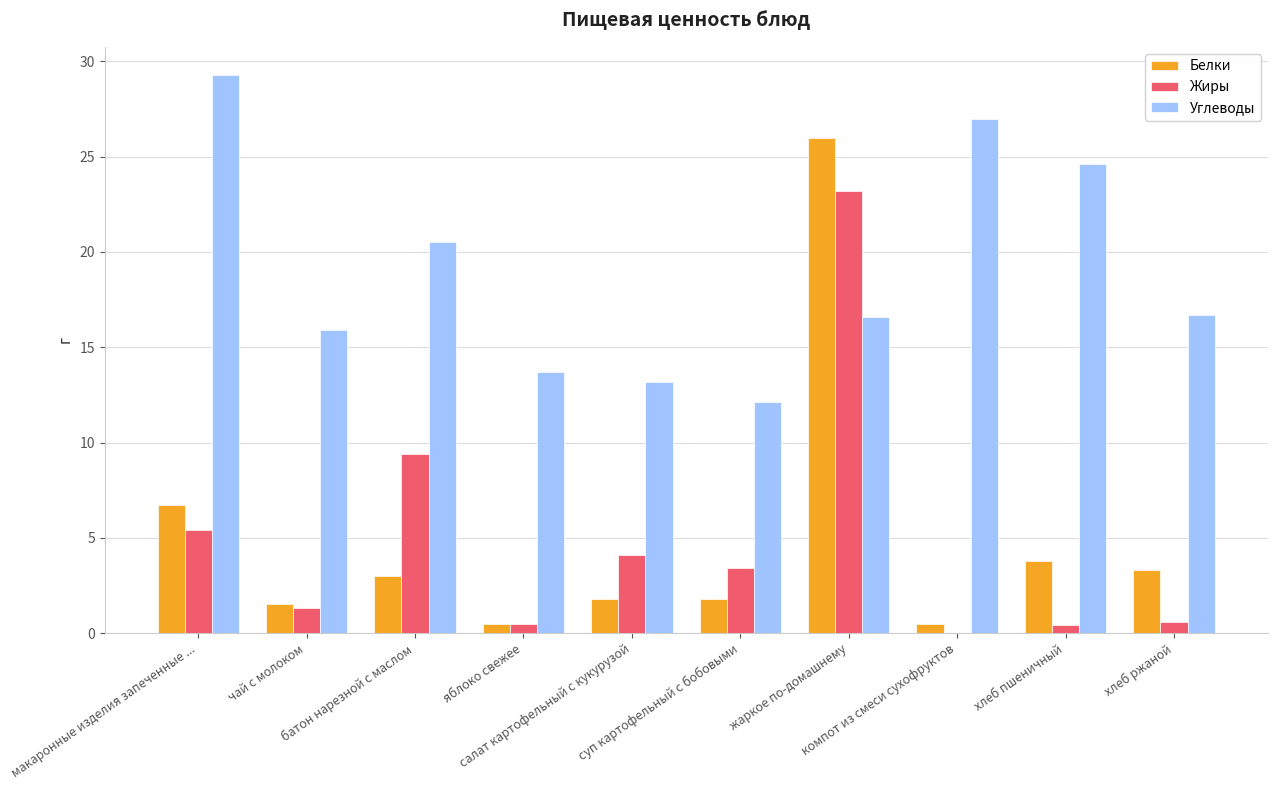

Where is Жиры nearest to the value 11?

батон нарезной с маслом